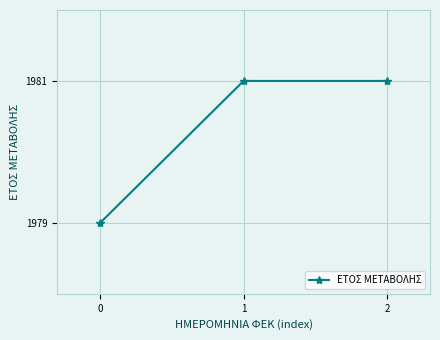

Reading right to left, extract all data points from this chart.

2=11	1=11	0=9